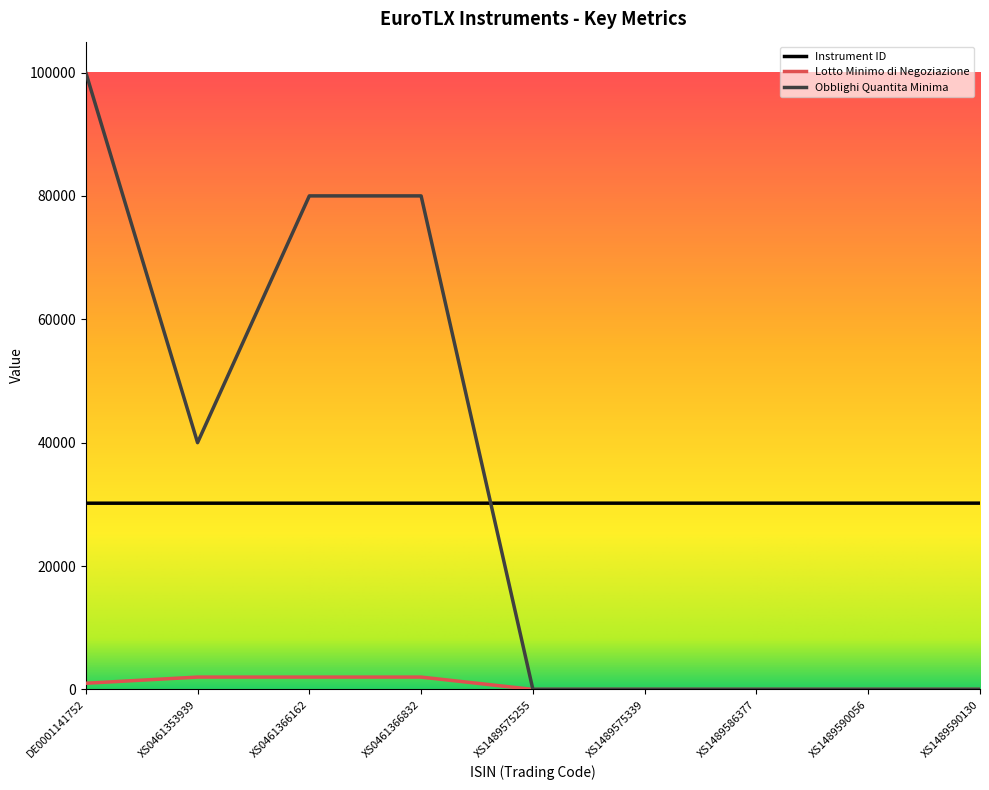

Is it true that Instrument ID equals 39976 at XS1489586377?

False